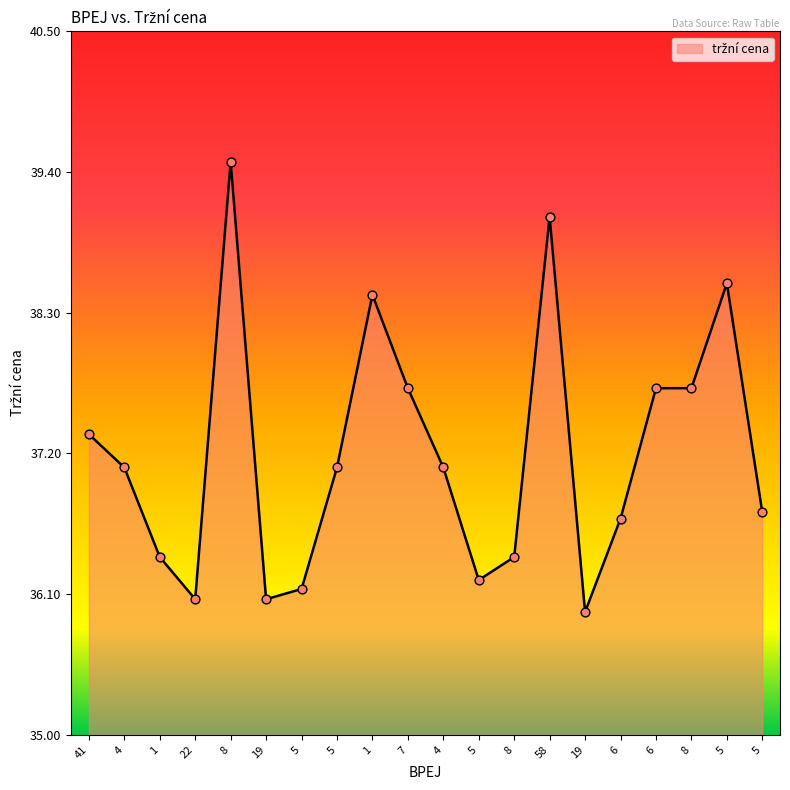

What is the change in value from 8 to 19?

-0.4